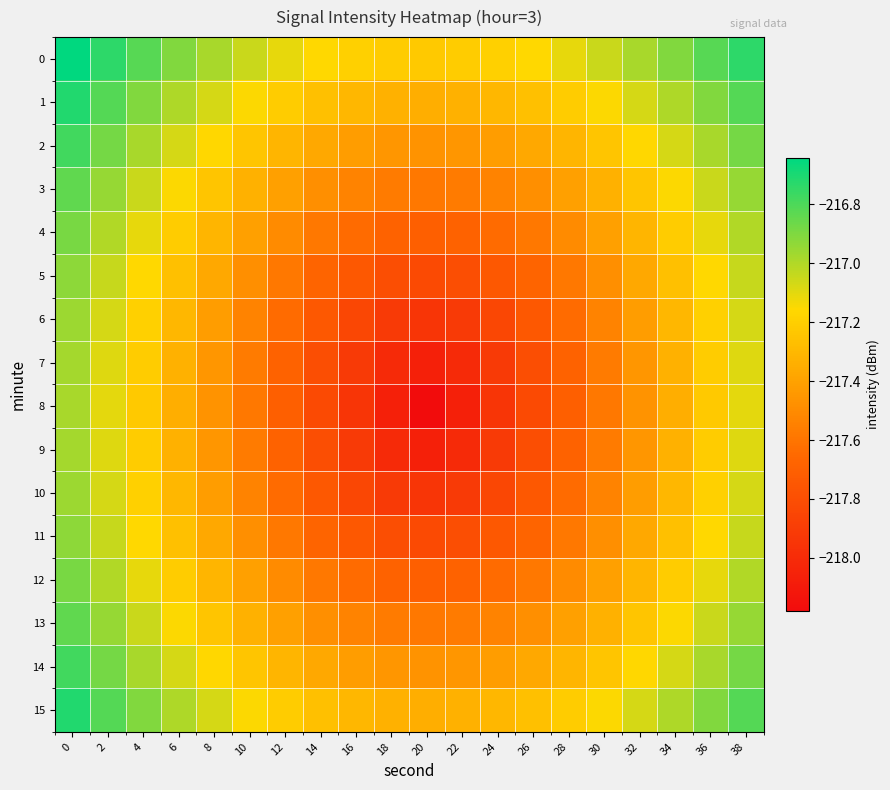

What is the minimum value shown in the chart?

-218.2